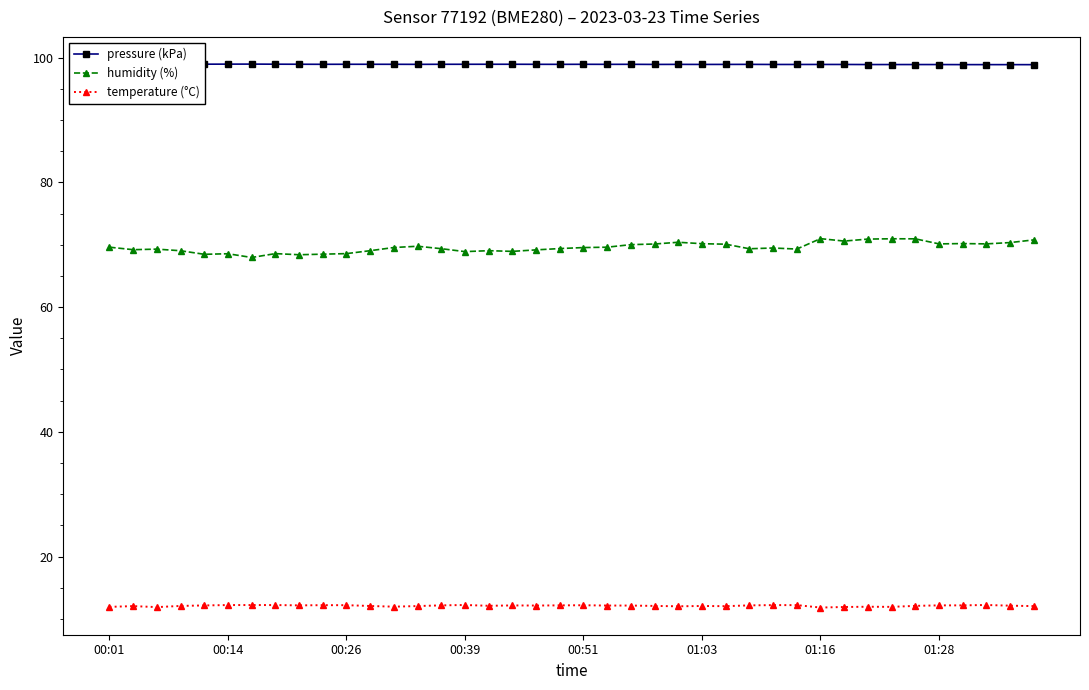

True or false: temperature (°C) and humidity (%) intersect in this chart.

False